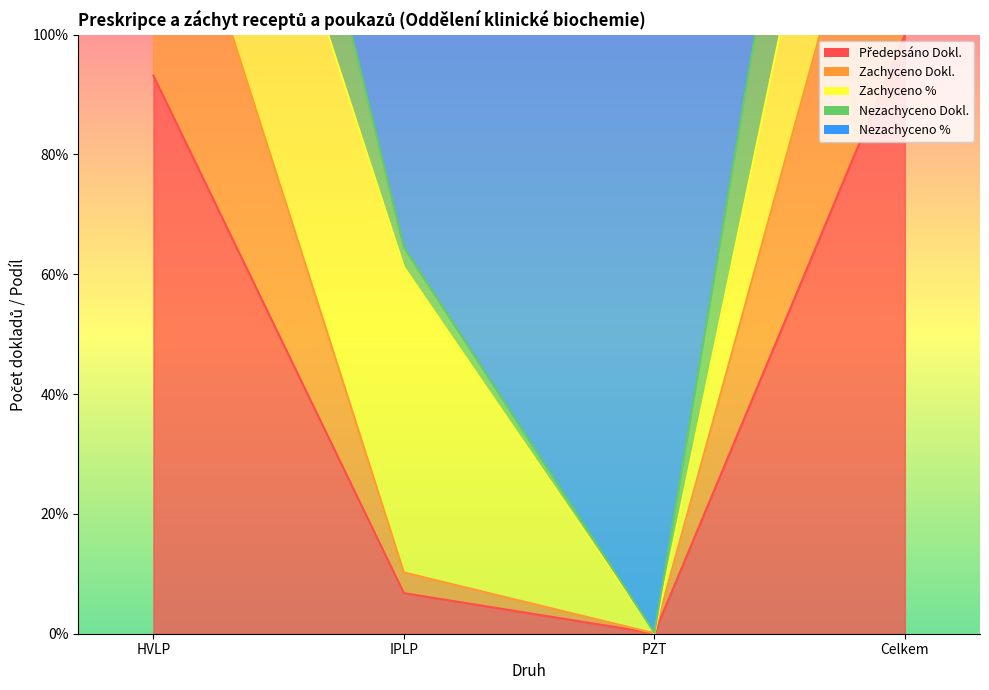

At which category is the sum across all series the highest?

Celkem